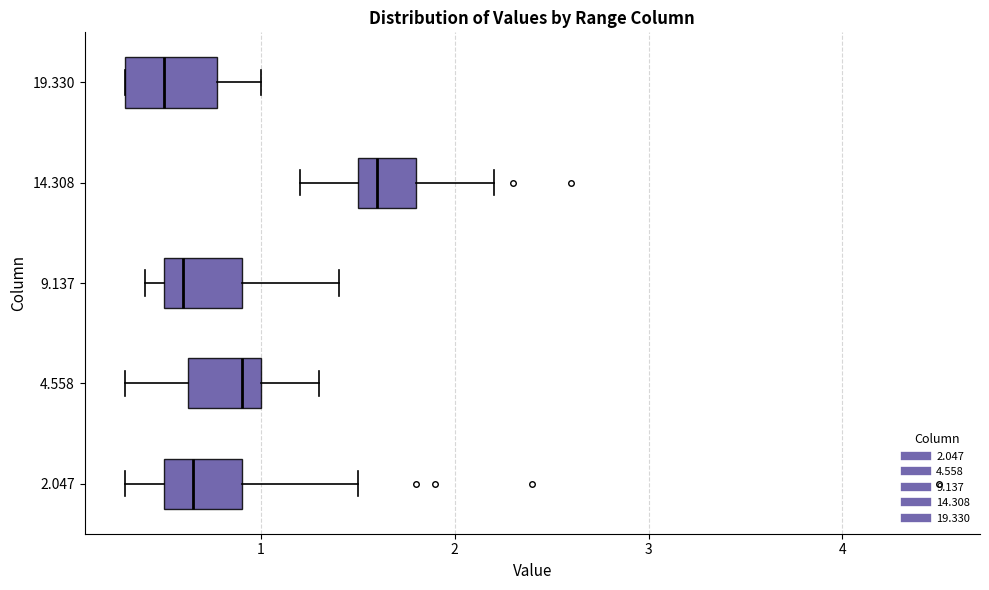

Reading bottom to top, read every box against the x-axis: the position of its median line, the range the box covers, and the ends of its whiskers. The values are not printed on the chart, so give them approximately, as read against the axis.

2.047: median 0.7, box 0.5 to 0.9, whiskers 0.3 to 1.5
4.558: median 0.9, box 0.6 to 1.0, whiskers 0.3 to 1.3
9.137: median 0.6, box 0.5 to 0.9, whiskers 0.4 to 1.4
14.308: median 1.6, box 1.5 to 1.8, whiskers 1.2 to 2.2
19.330: median 0.5, box 0.3 to 0.8, whiskers 0.3 to 1.0